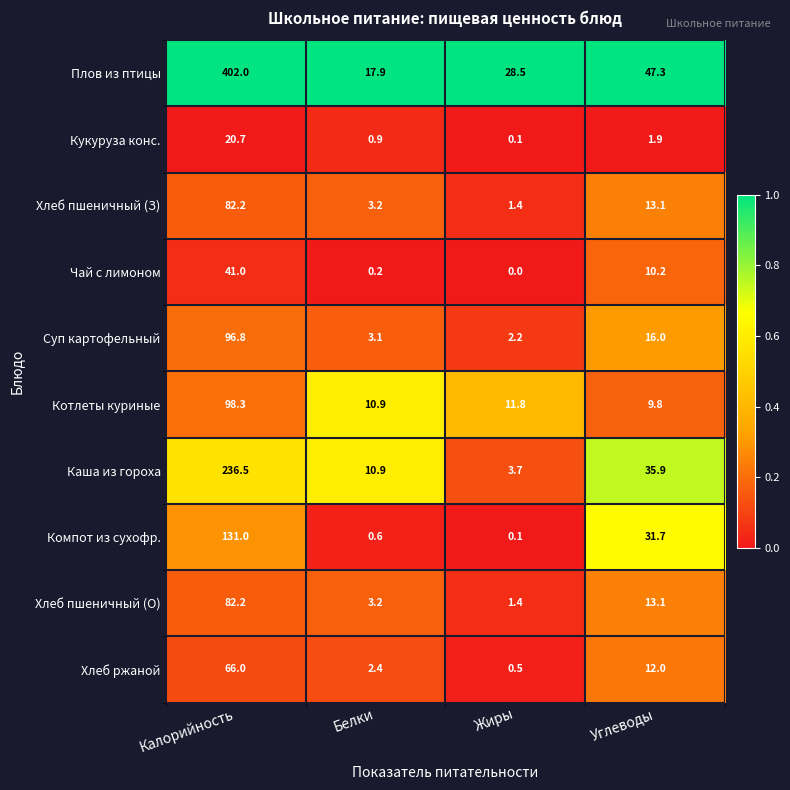

Is it true that Котлеты куриные equals 9.8 at Углеводы?

True